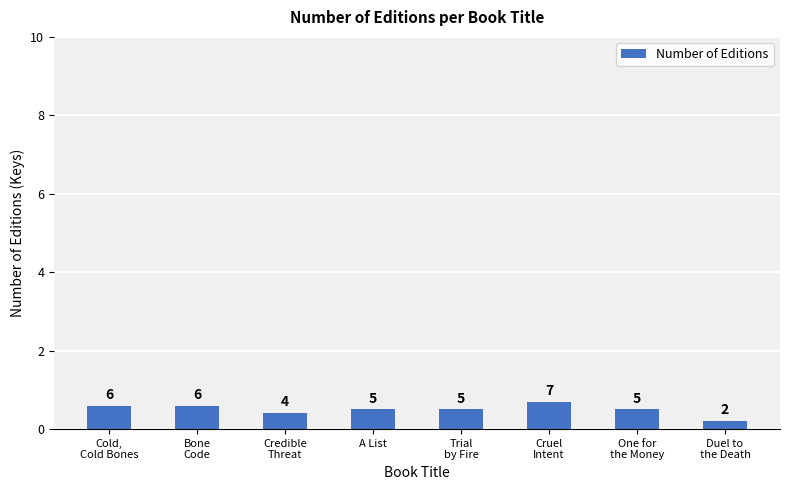

Which label corresponds to the largest value in the chart?

Cruel
Intent